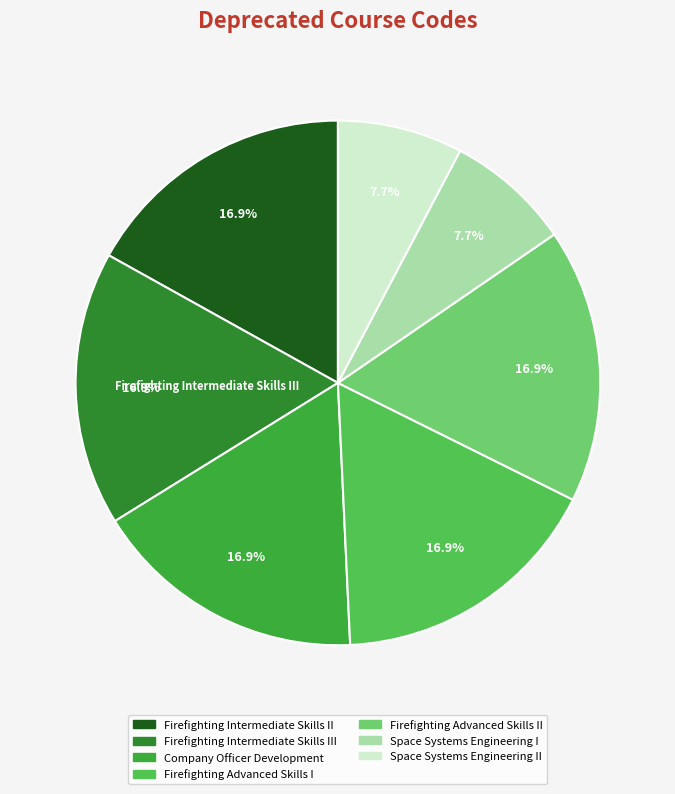

Is there any slice that represents more than half of the pie?

No